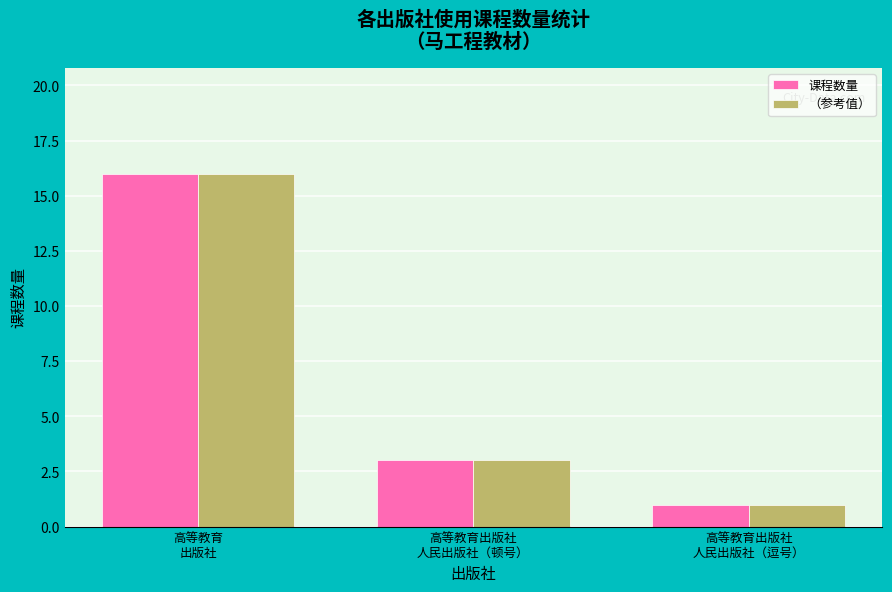

Reading left to right, list all the values displayed in this chart.

课程数量: 高等教育
出版社=16	高等教育出版社
人民出版社（顿号）=3	高等教育出版社
人民出版社（逗号）=1
（参考值）: 高等教育
出版社=16	高等教育出版社
人民出版社（顿号）=3	高等教育出版社
人民出版社（逗号）=1